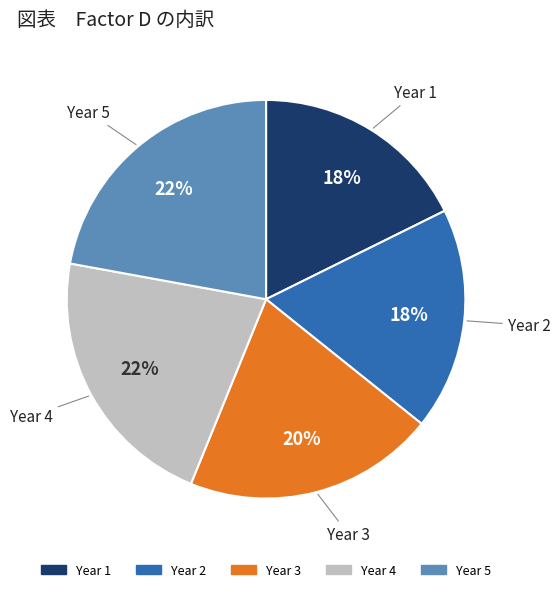

To the nearest percent, what is the difference between the largest and smallest slice percentages?

4%